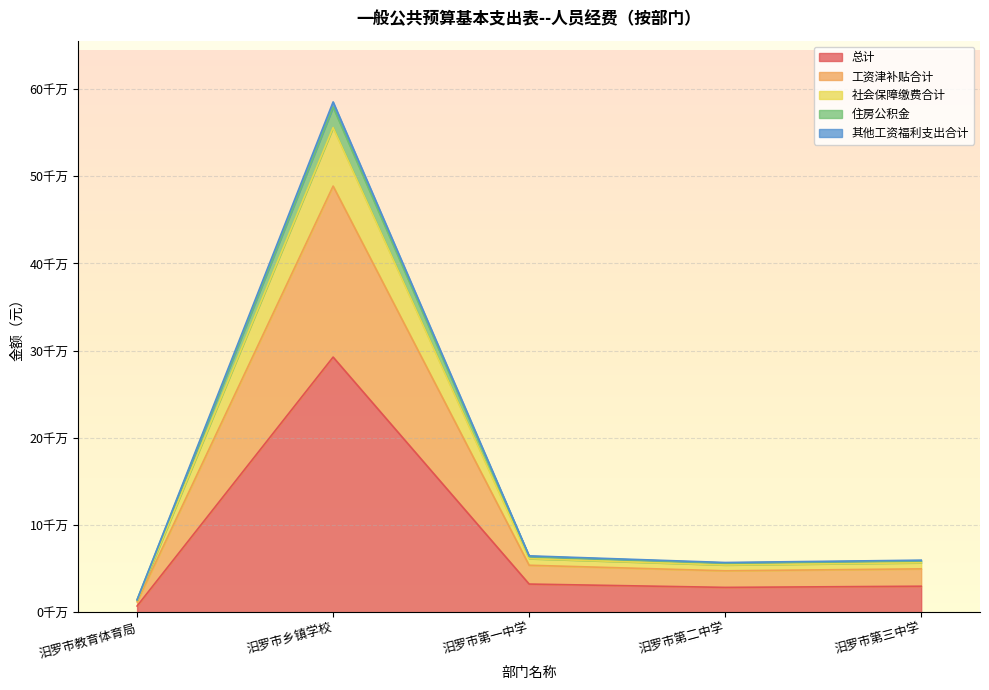

Where is the first local maximum for 其他工资福利支出合计?

汨罗市乡镇学校